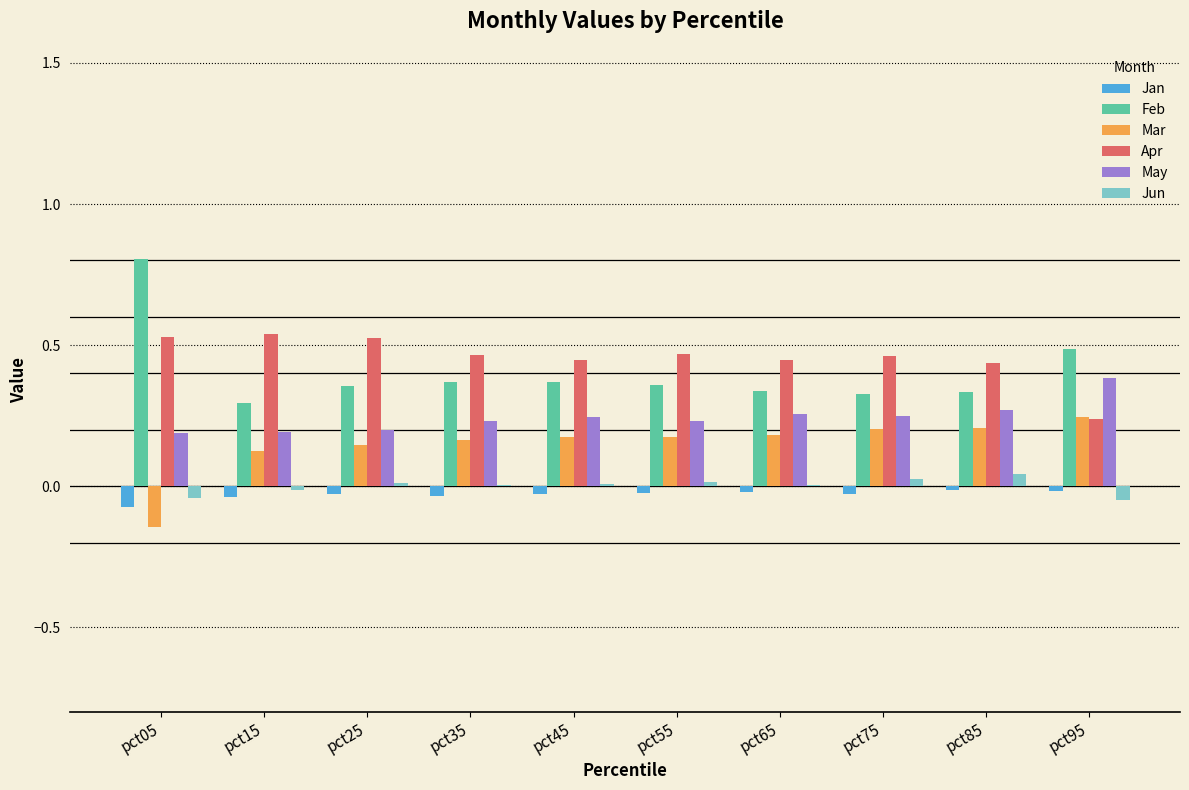

What are all the series names shown in the legend?

Jan, Feb, Mar, Apr, May, Jun